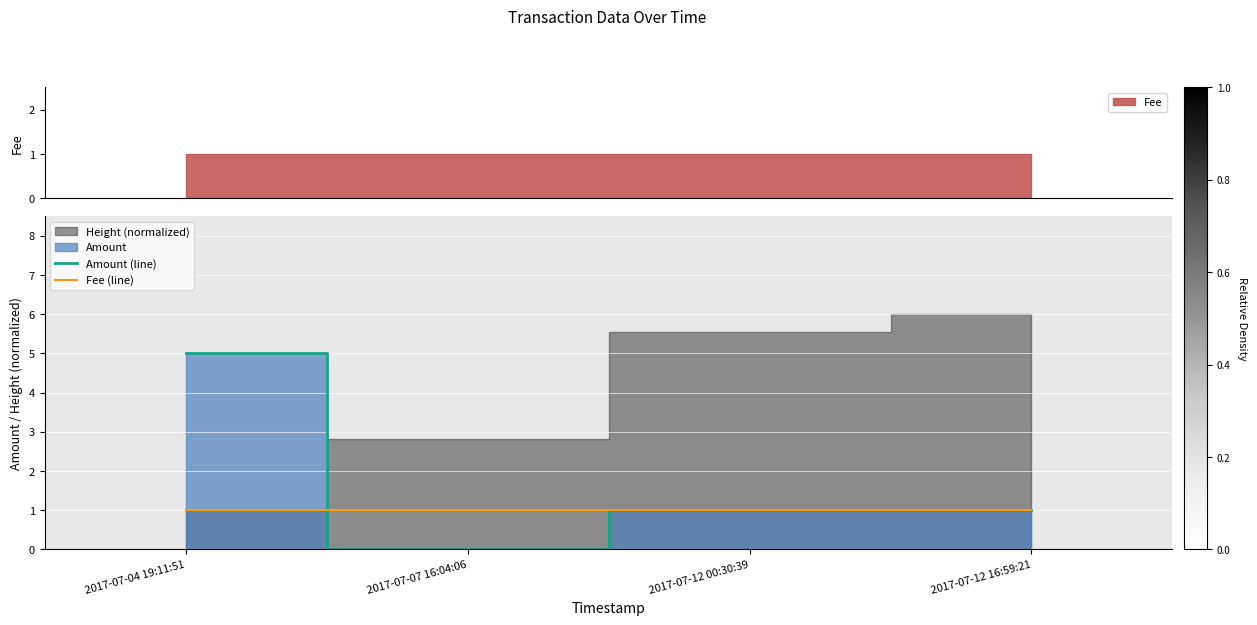

True or false: Amount (line) has a value of 5 at 2017-07-04 19:11:51.

True